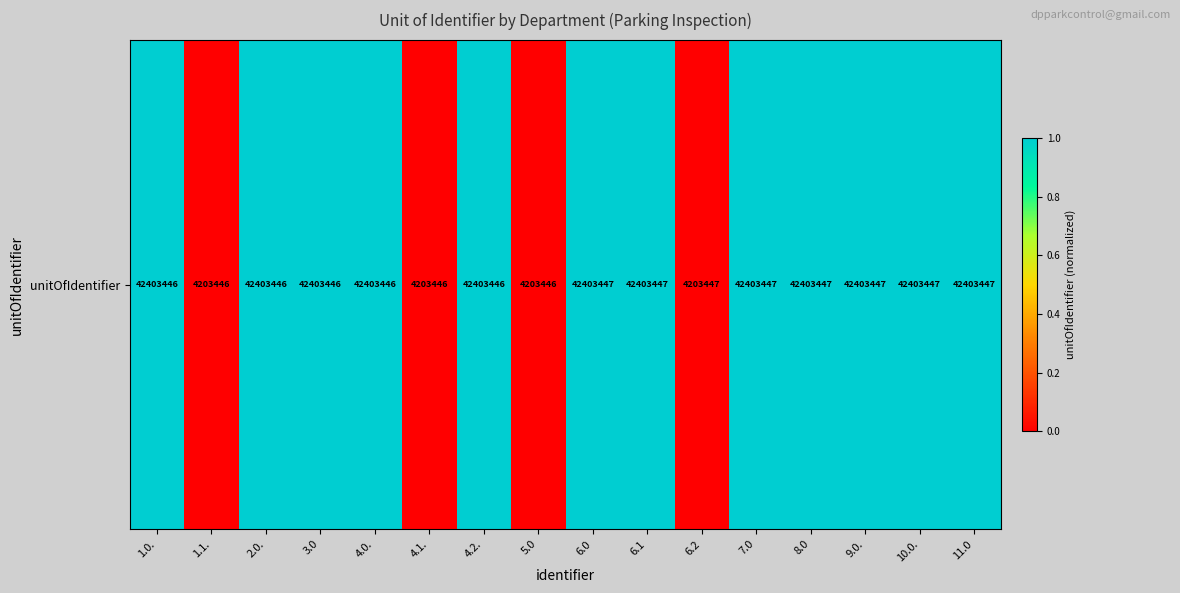

What is the approximate value at 6.1?

1.0